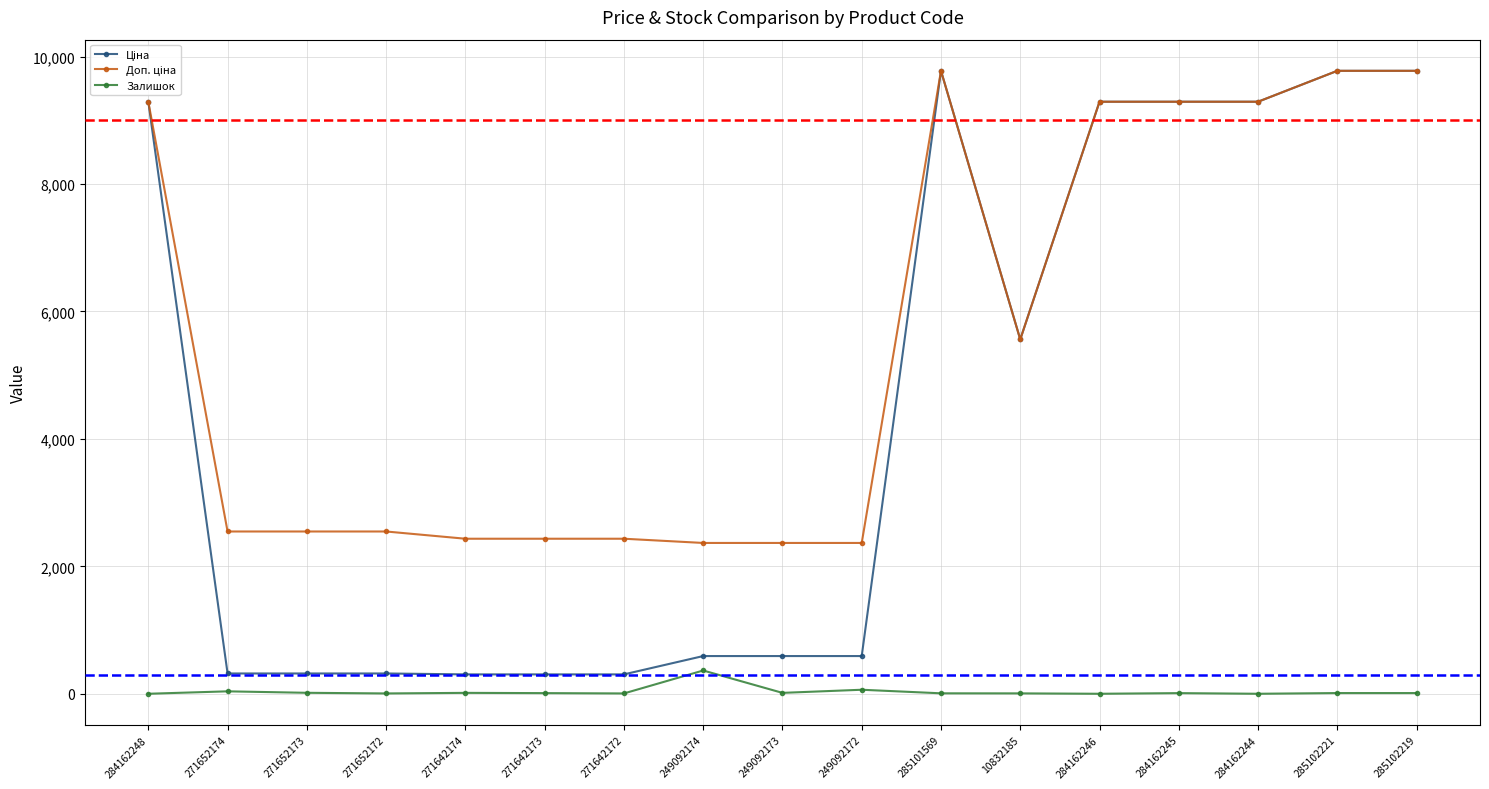

What is the spread (max minus min) of values at 284162246?

9290.5